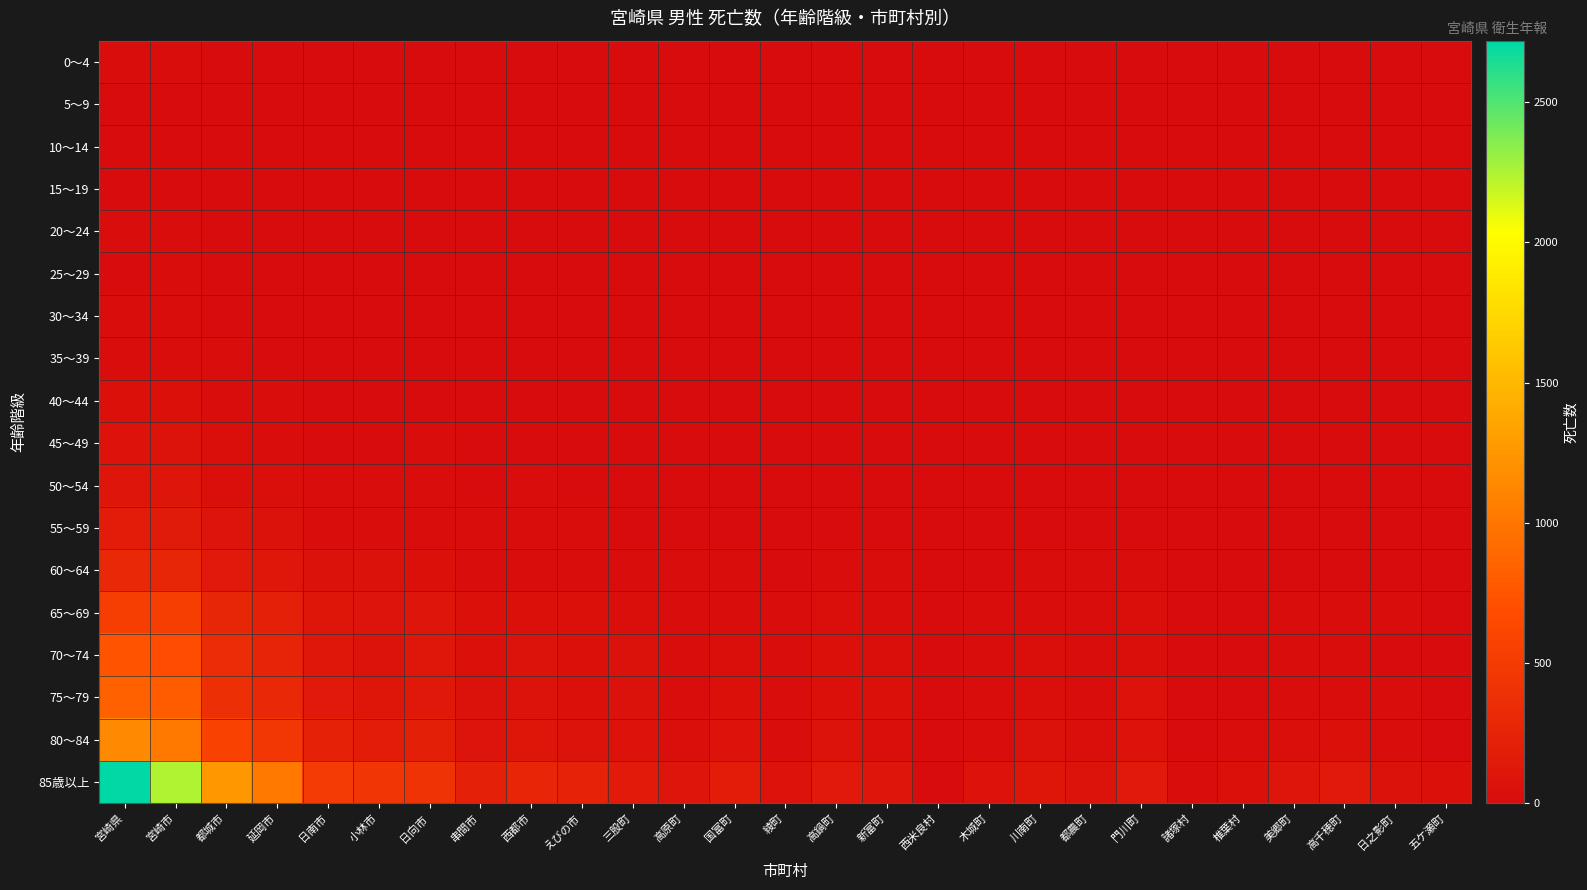

Rank the series by their maximum value, from highest to lowest.

85歳以上, 80～84, 75～79, 70～74, 65～69, 60～64, 55～59, 50～54, 45～49, 40～44, 35～39, 30～34, 0～4, 20～24, 25～29, 15～19, 10～14, 5～9